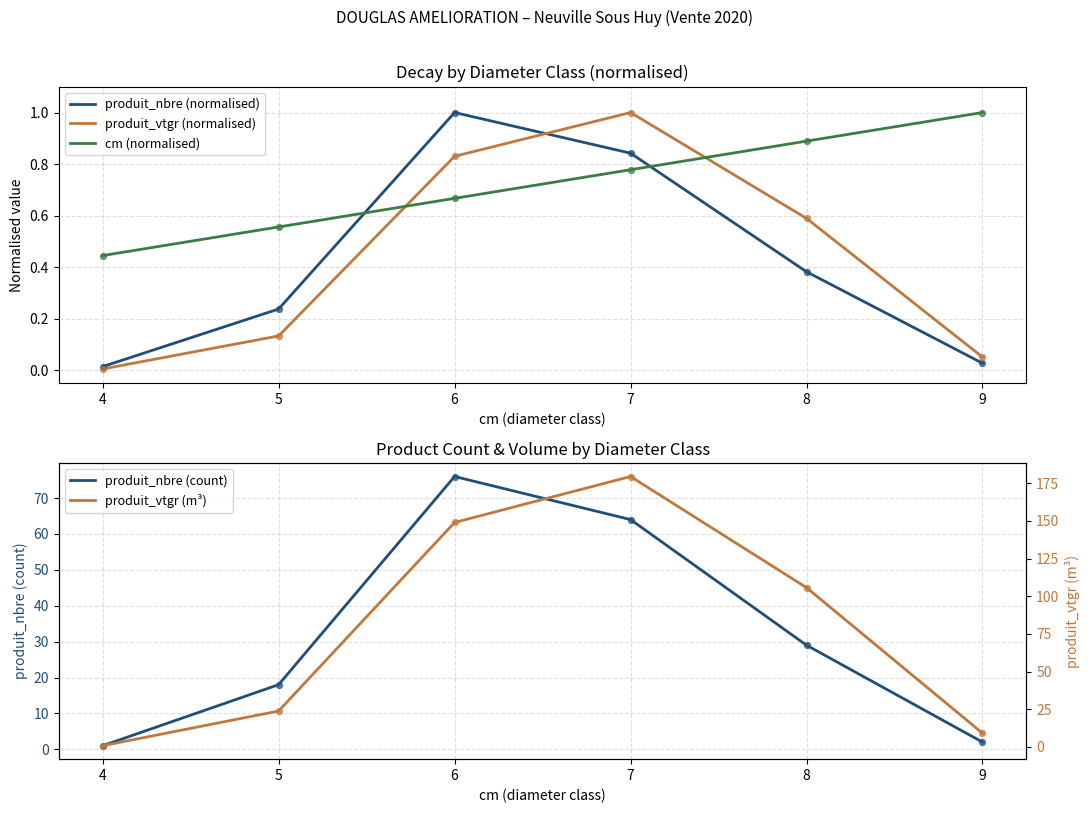

What are all the series names shown in the legend?

produit_nbre (normalised), produit_vtgr (normalised), cm (normalised), produit_nbre (count), produit_vtgr (m³)